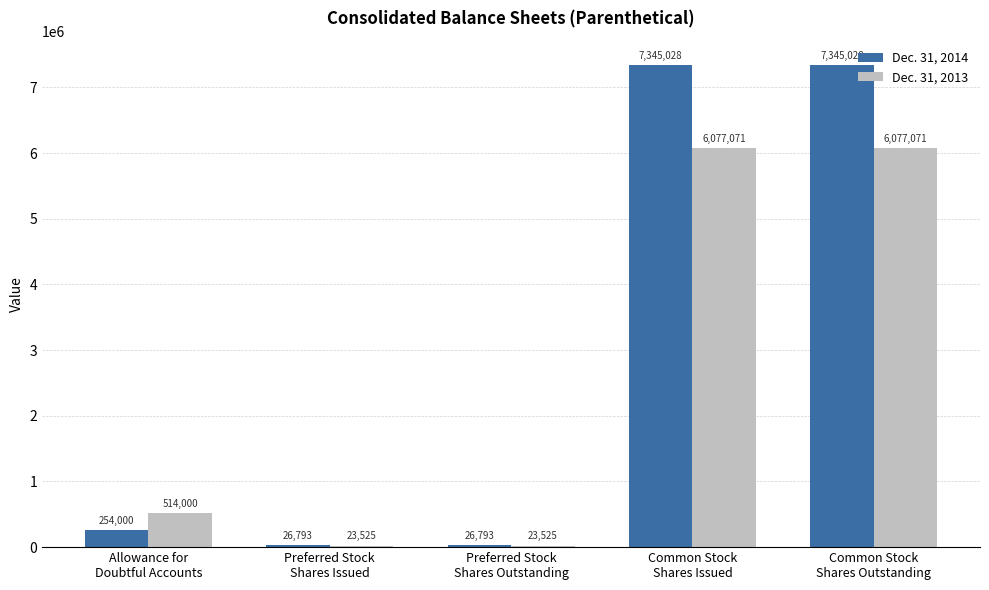

Reading left to right, list all the values displayed in this chart.

Dec. 31, 2014: Allowance for
Doubtful Accounts=254000	Preferred Stock
Shares Issued=26793	Preferred Stock
Shares Outstanding=26793	Common Stock
Shares Issued=7345028	Common Stock
Shares Outstanding=7345028
Dec. 31, 2013: Allowance for
Doubtful Accounts=514000	Preferred Stock
Shares Issued=23525	Preferred Stock
Shares Outstanding=23525	Common Stock
Shares Issued=6077071	Common Stock
Shares Outstanding=6077071